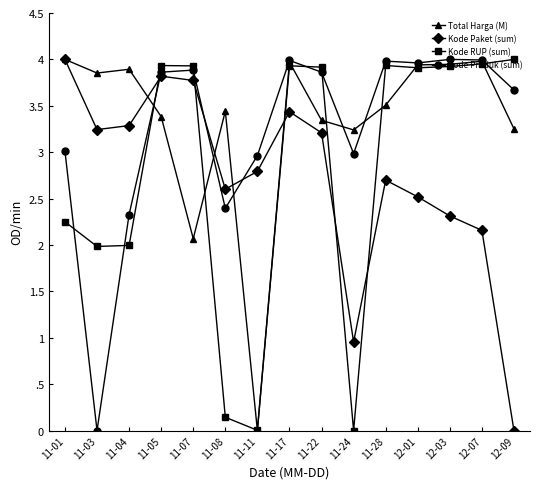

Does the chart have visible grid lines?

No